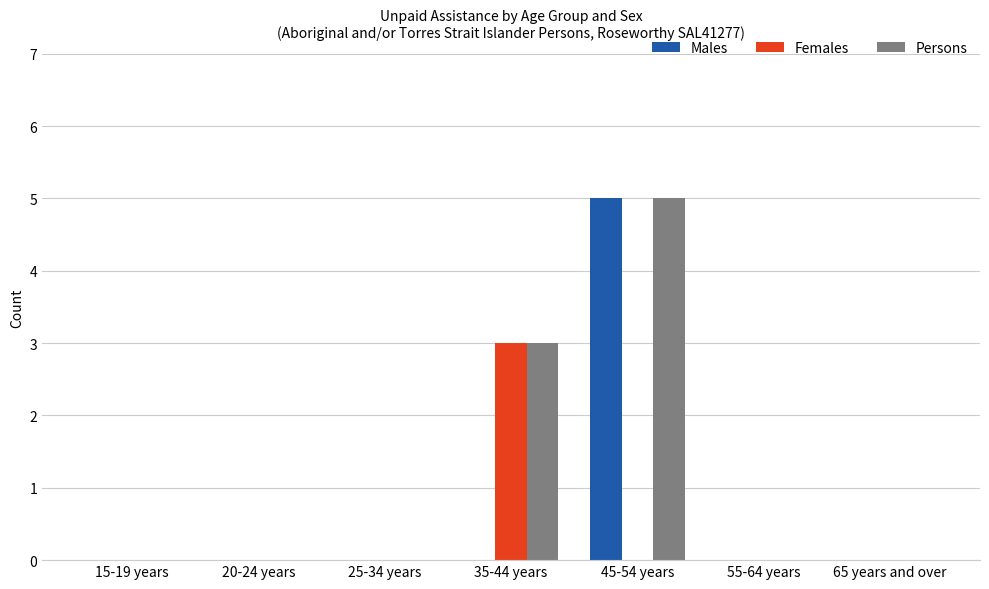

Is the value of Persons at 35-44 years greater than the value of Females at 45-54 years?

Yes